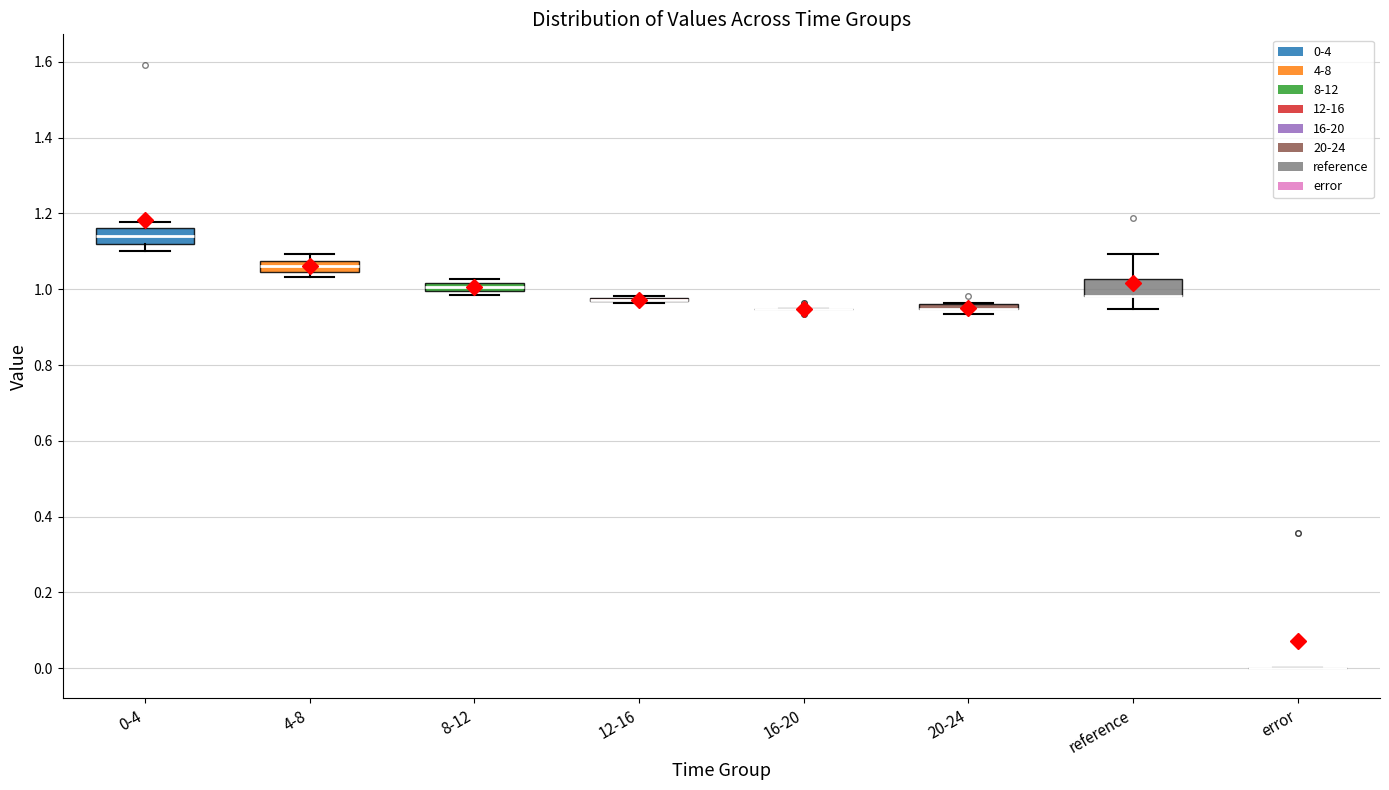

Where is the upper edge of the box for 4-8 on the y-axis? The values are not printed on the chart, so give them approximately, as read against the axis.

1.08